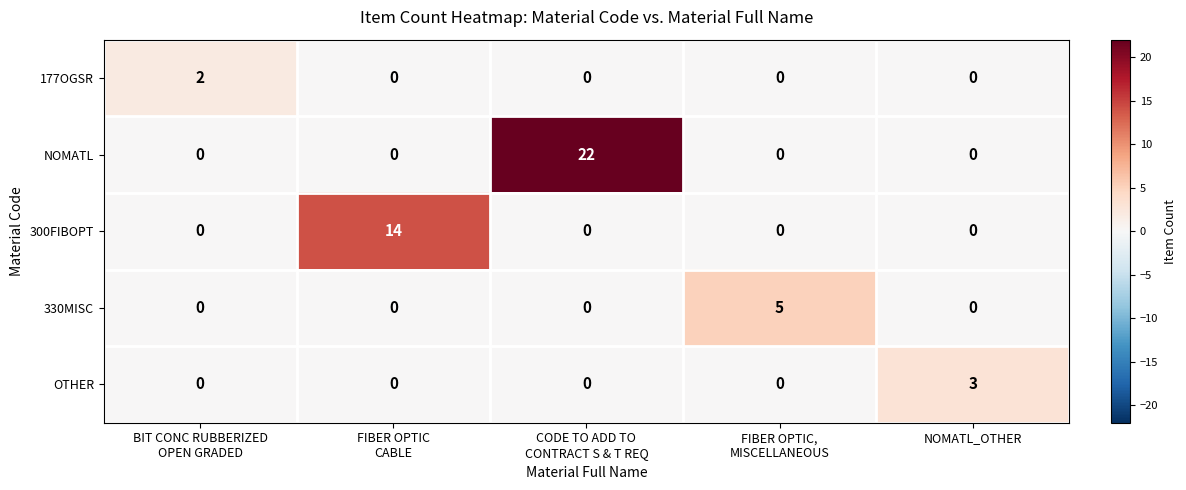

The value of OTHER at NOMATL_OTHER is 5. True or false?

False